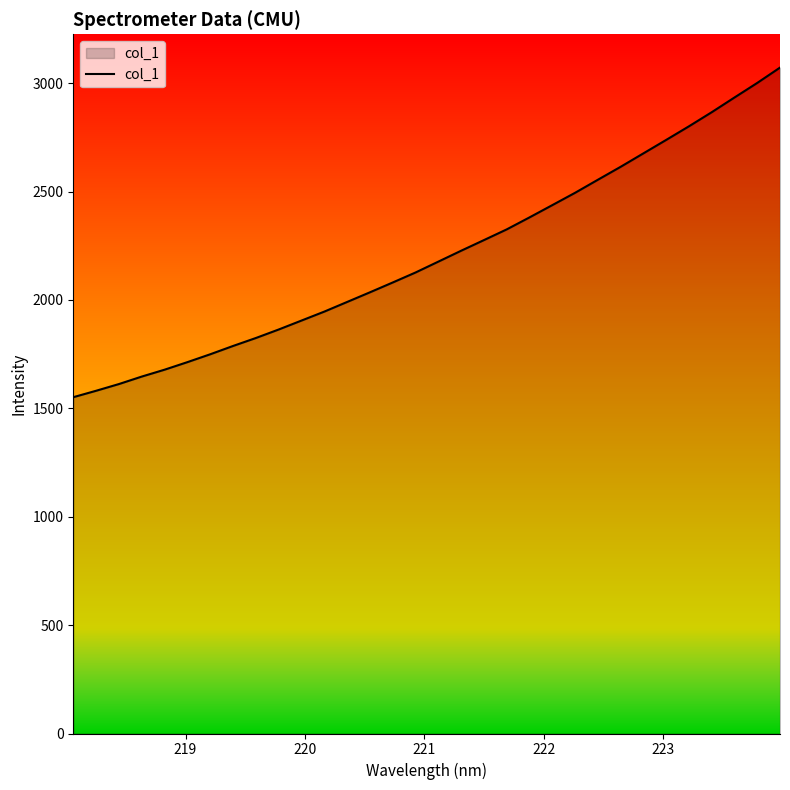

What is the greatest value displayed?

3071.8